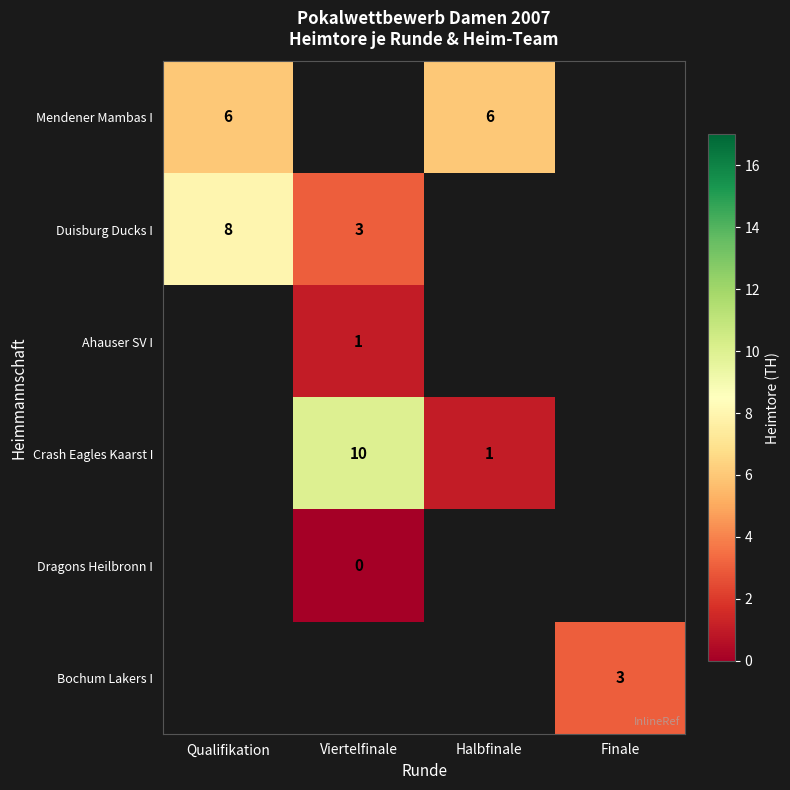

Which has a higher value, Viertelfinale or Finale?

Finale